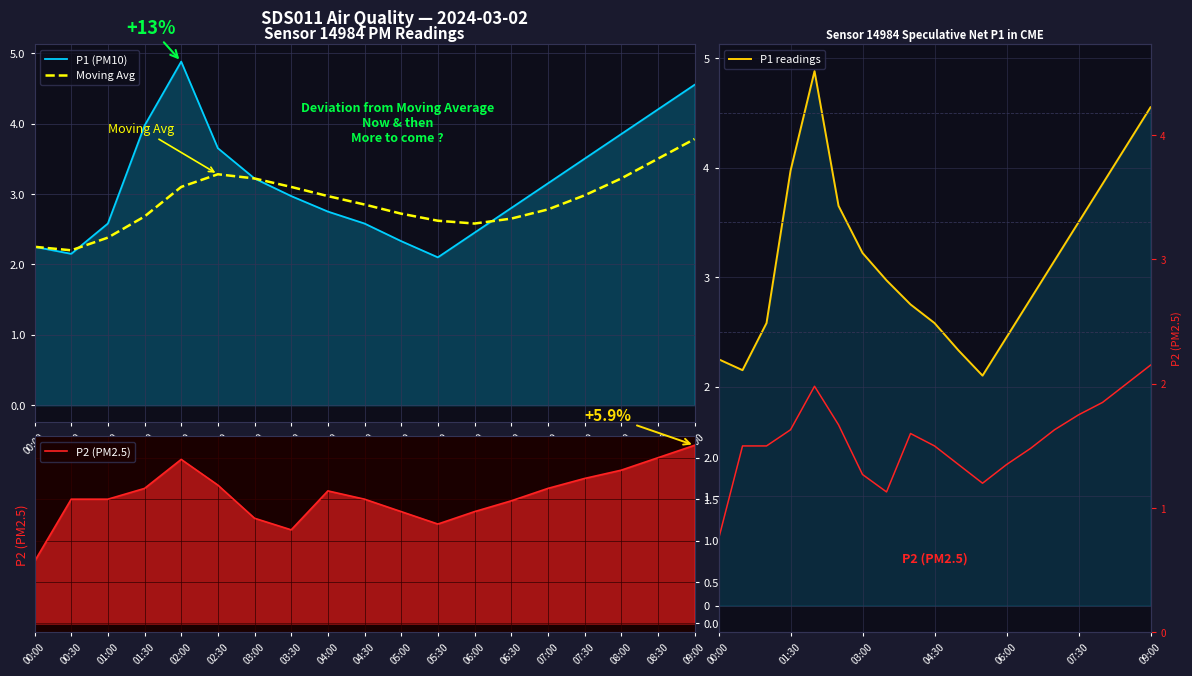

The value of P1 (PM10) at 01:30 is 1.7. True or false?

False